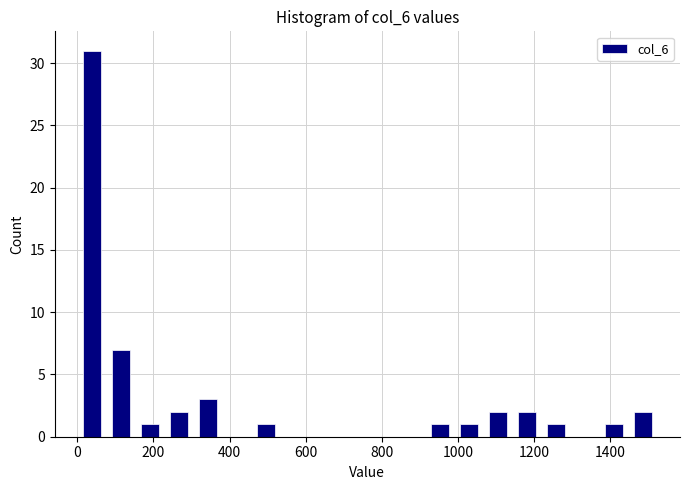

Read against the x-axis, roughly where is the centre of the tallest bar?

40